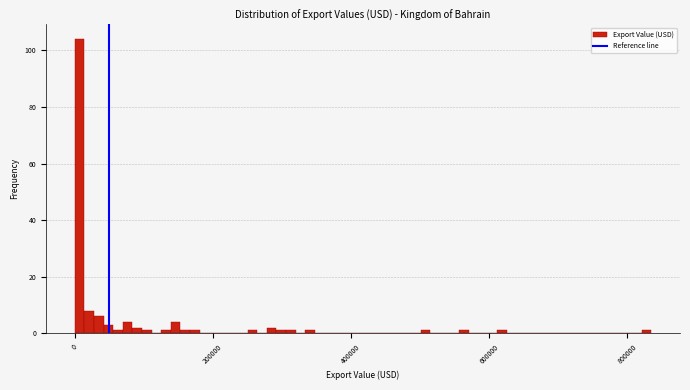

Read against the x-axis, roughly where is the centre of the tallest bar?

0